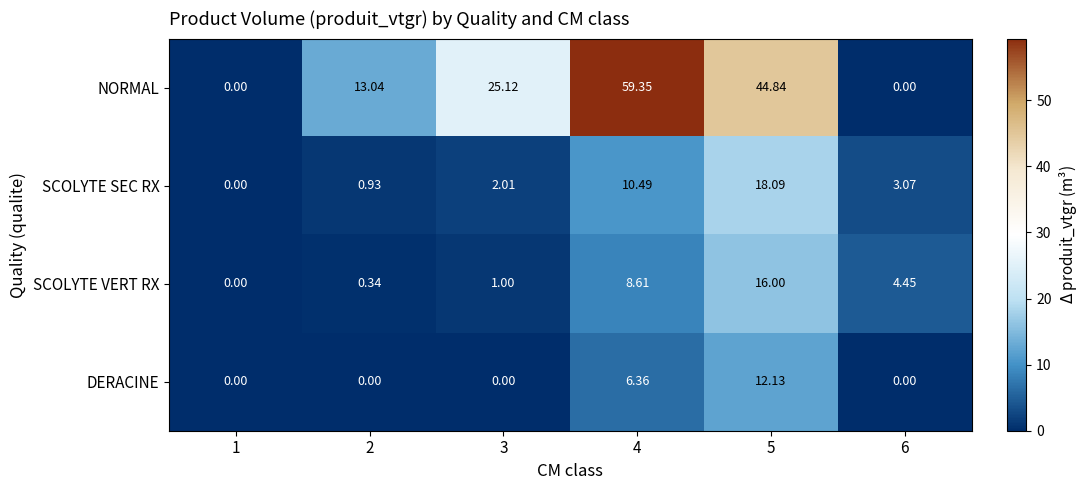

Is the value of SCOLYTE SEC RX at 4 greater than the value of SCOLYTE VERT RX at 1?

Yes